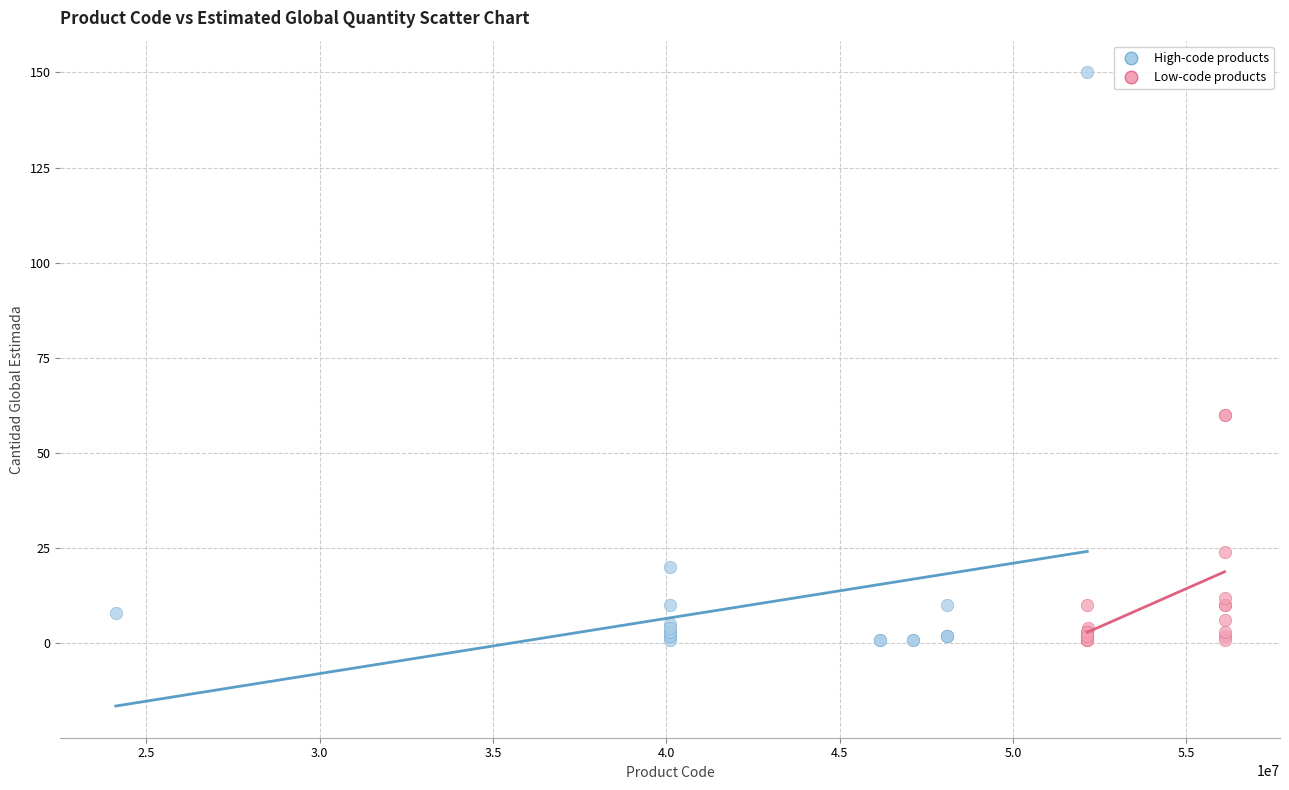

Which series contains the highest Y value?

High-code products